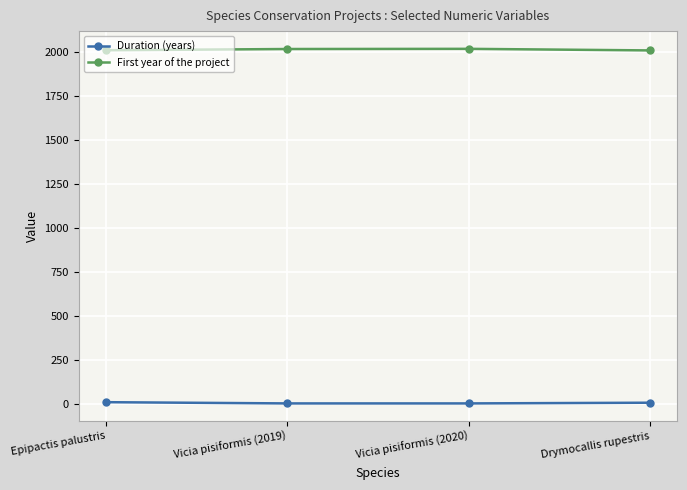

True or false: First year of the project and Duration (years) intersect in this chart.

False